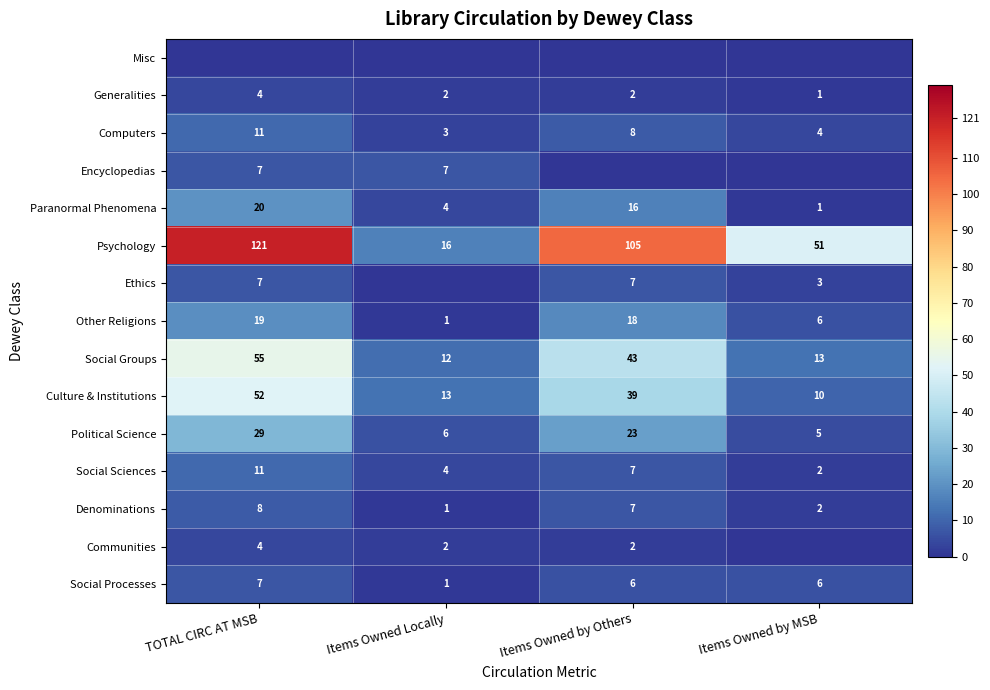

Rank the categories by Political Science value from lowest to highest.

Items Owned by MSB, Items Owned Locally, Items Owned by Others, TOTAL CIRC AT MSB